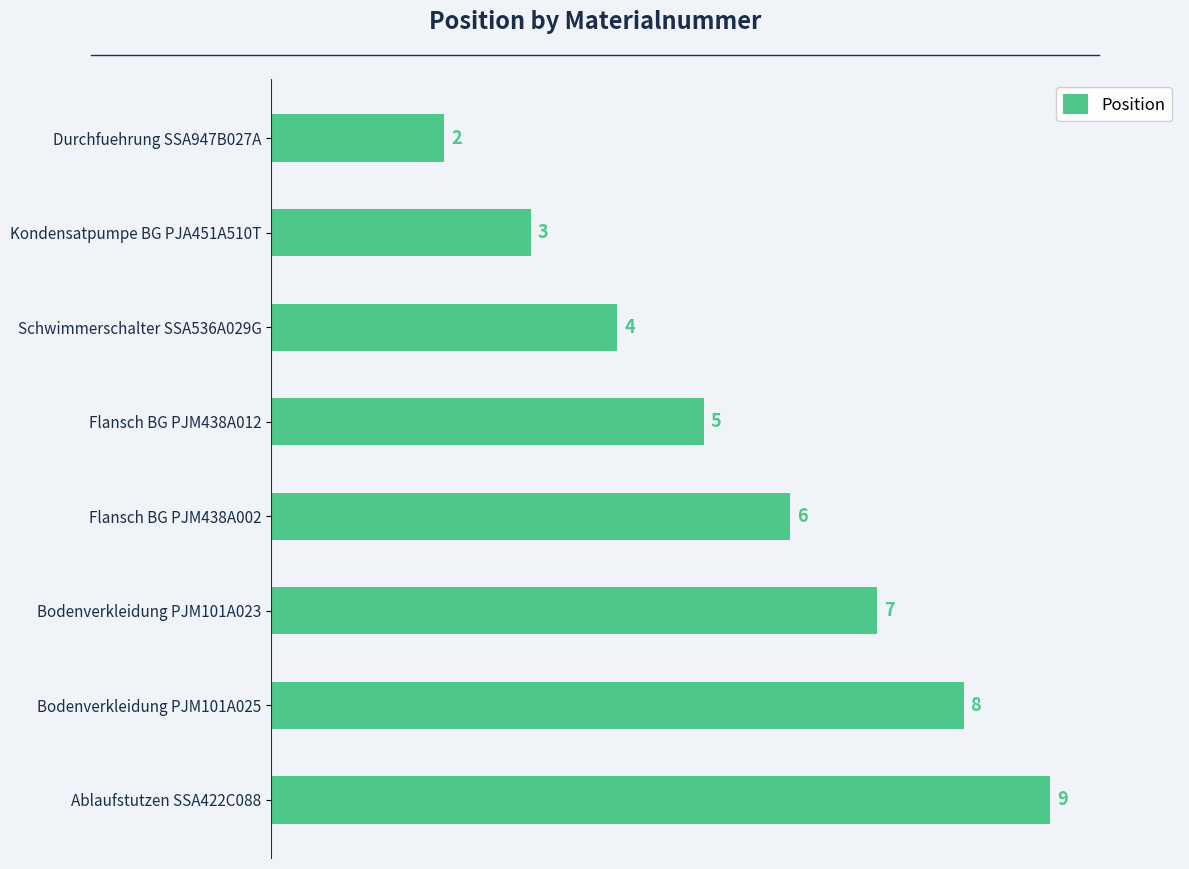

List the labels in order of value, smallest first.

Durchfuehrung SSA947B027A, Kondensatpumpe BG PJA451A510T, Schwimmerschalter SSA536A029G, Flansch BG PJM438A012, Flansch BG PJM438A002, Bodenverkleidung PJM101A023, Bodenverkleidung PJM101A025, Ablaufstutzen SSA422C088